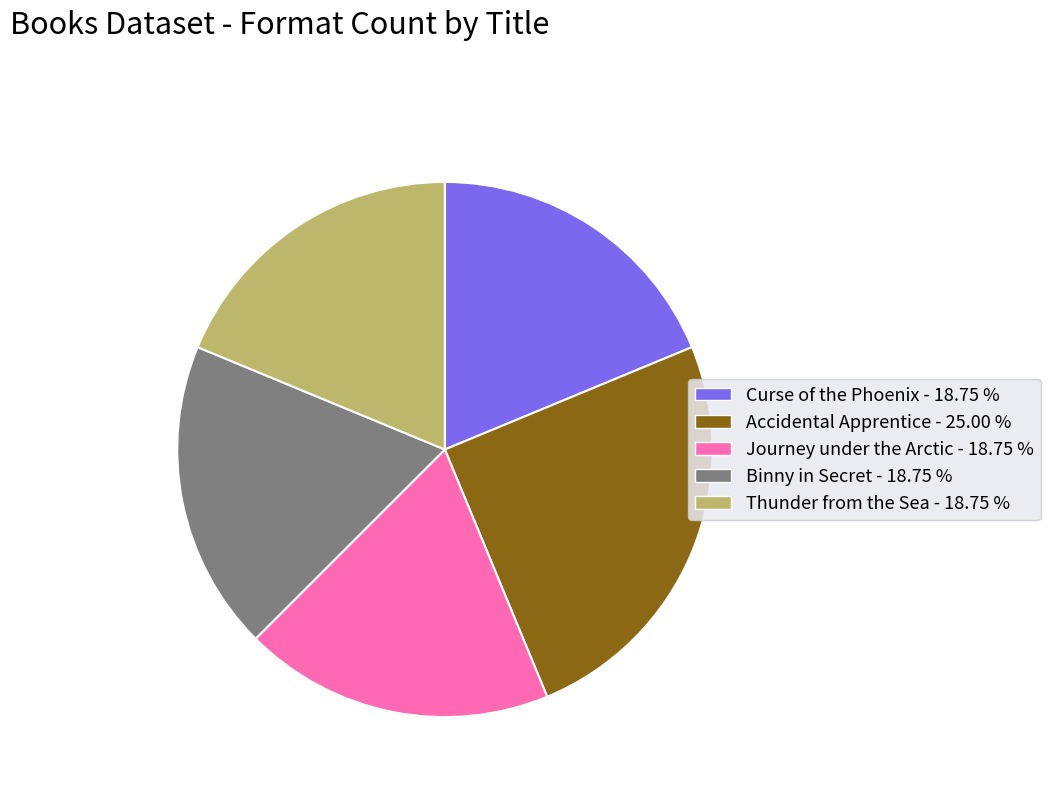

Which has a higher value, Binny in Secret or Accidental Apprentice?

Accidental Apprentice